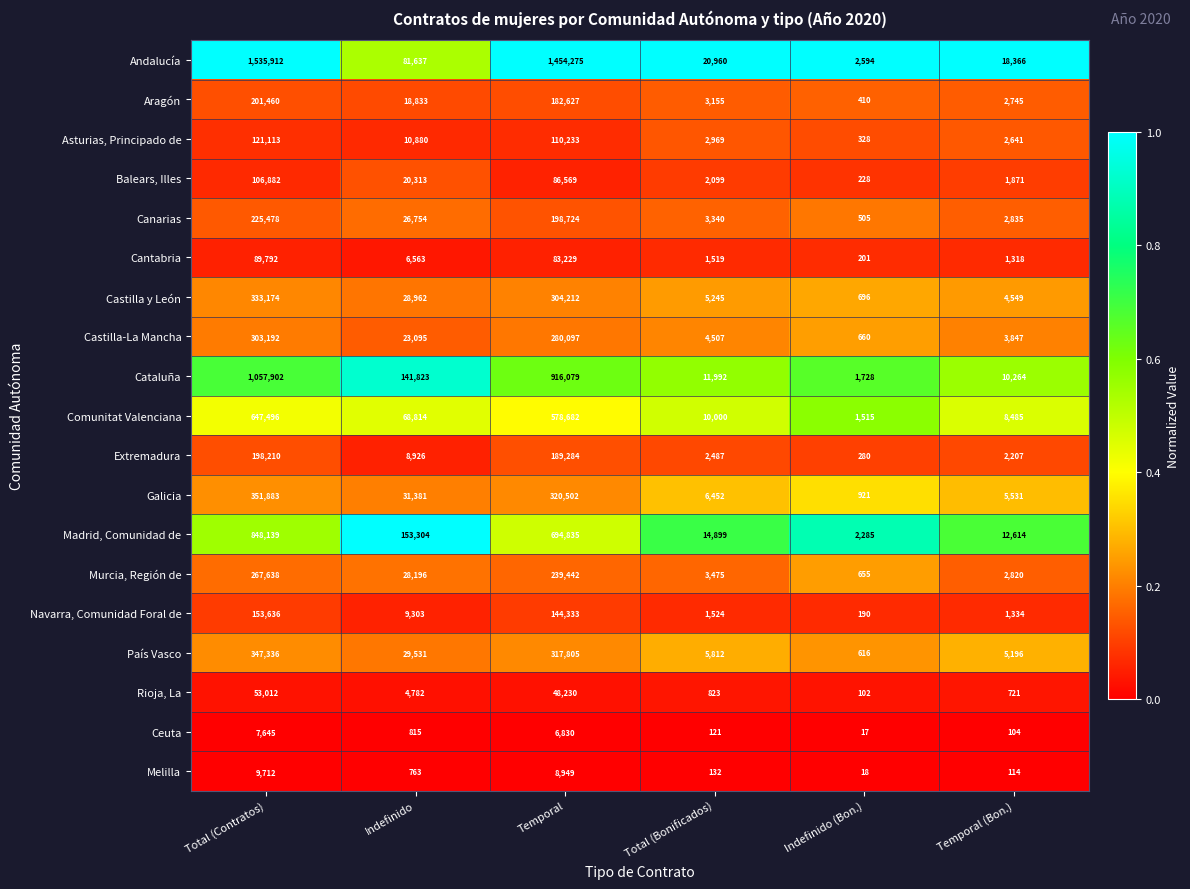

What is the maximum value shown in the chart?

1535912